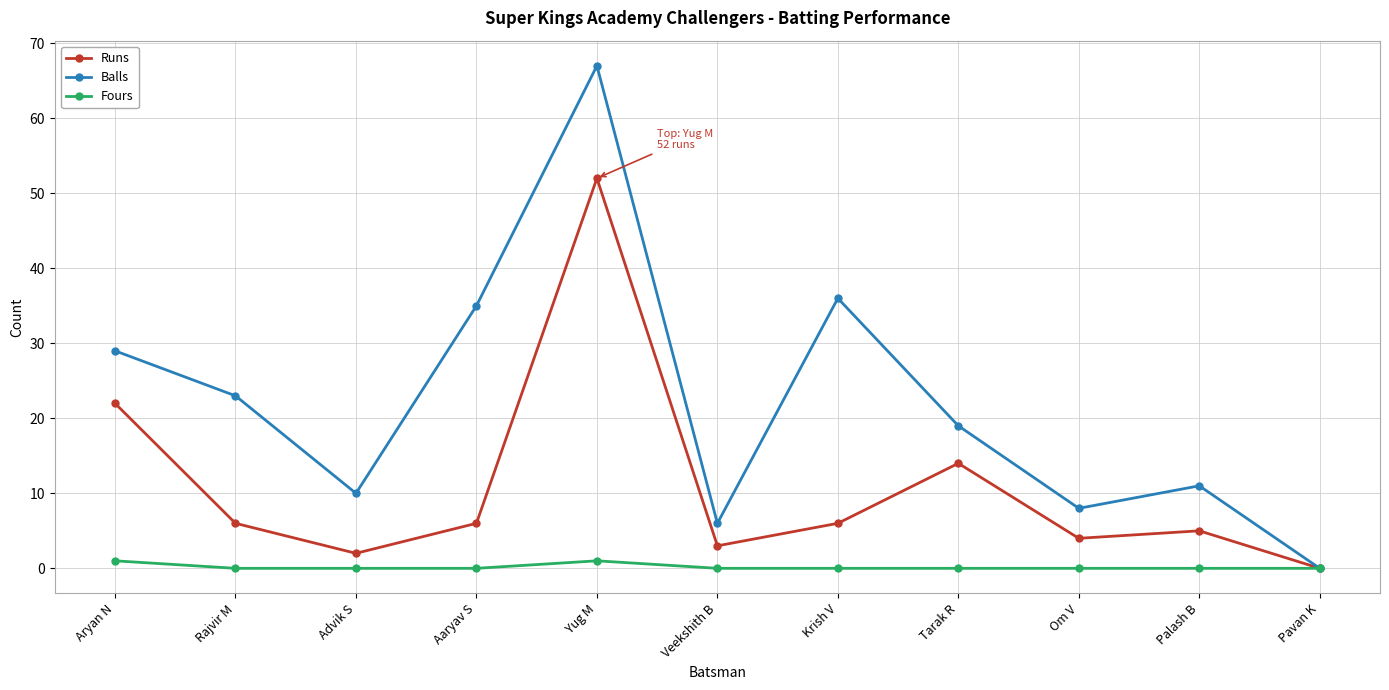

Read the Balls value at Yug M.

67